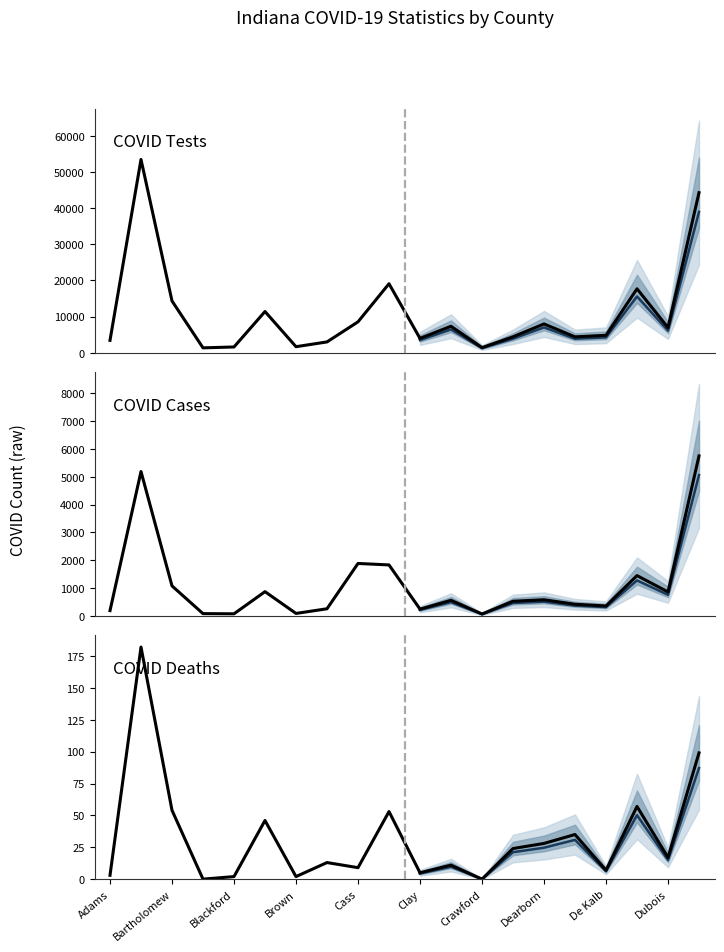

Between Bartholomew and Clay, which series saw the biggest shift?

COVID Tests